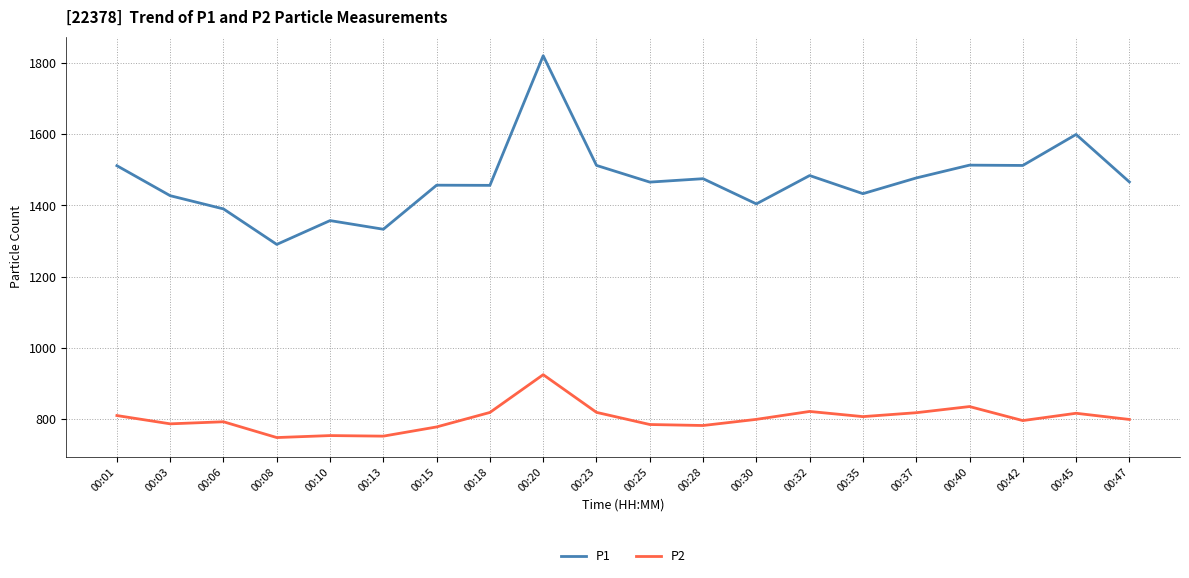

True or false: P2 and P1 intersect in this chart.

False